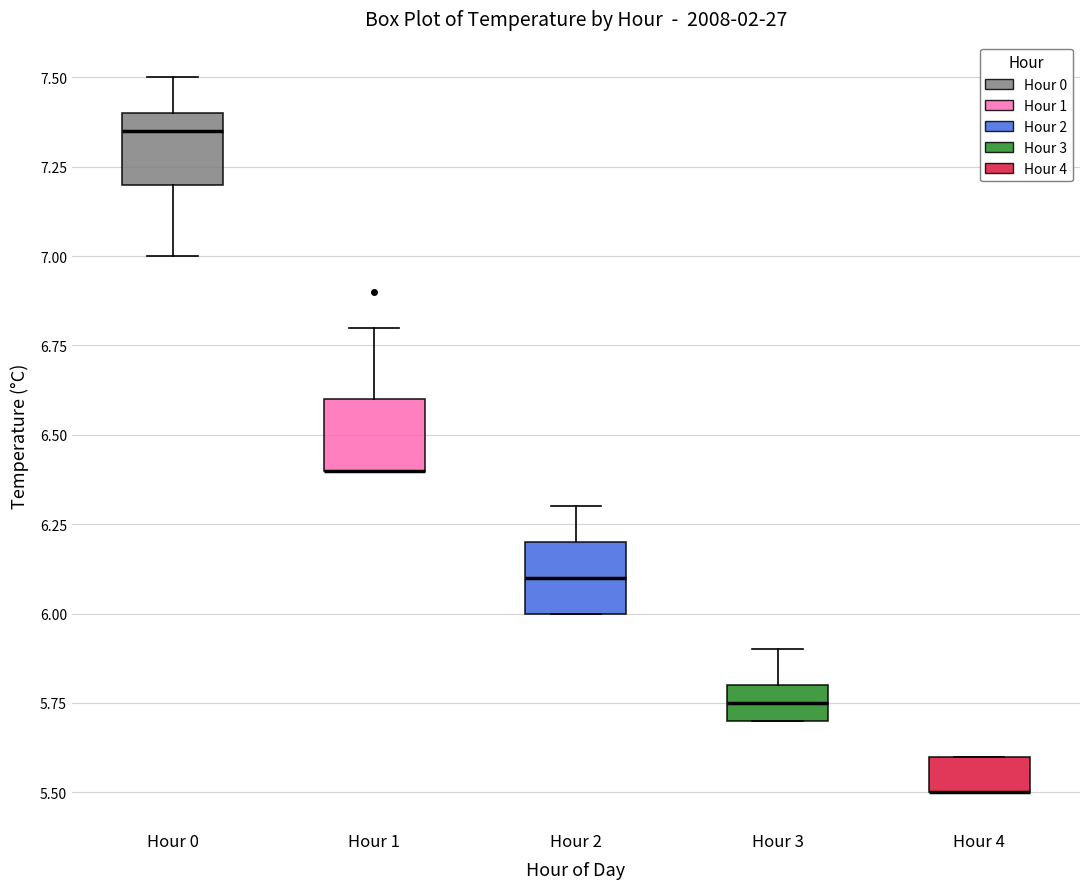

Reading left to right, read every box against the y-axis: the position of its median line, the range the box covers, and the ends of its whiskers. The values are not printed on the chart, so give them approximately, as read against the axis.

Hour 0: median 7.35, box 7.20 to 7.40, whiskers 7.00 to 7.50
Hour 1: median 6.40 (drawn on the box's lower edge), box 6.40 to 6.60, whiskers 6.40 to 6.80
Hour 2: median 6.10, box 6.00 to 6.20, whiskers 6.00 to 6.30
Hour 3: median 5.75, box 5.70 to 5.80, whiskers 5.70 to 5.90
Hour 4: median 5.50 (drawn on the box's lower edge), box 5.50 to 5.60, whiskers 5.50 to 5.60